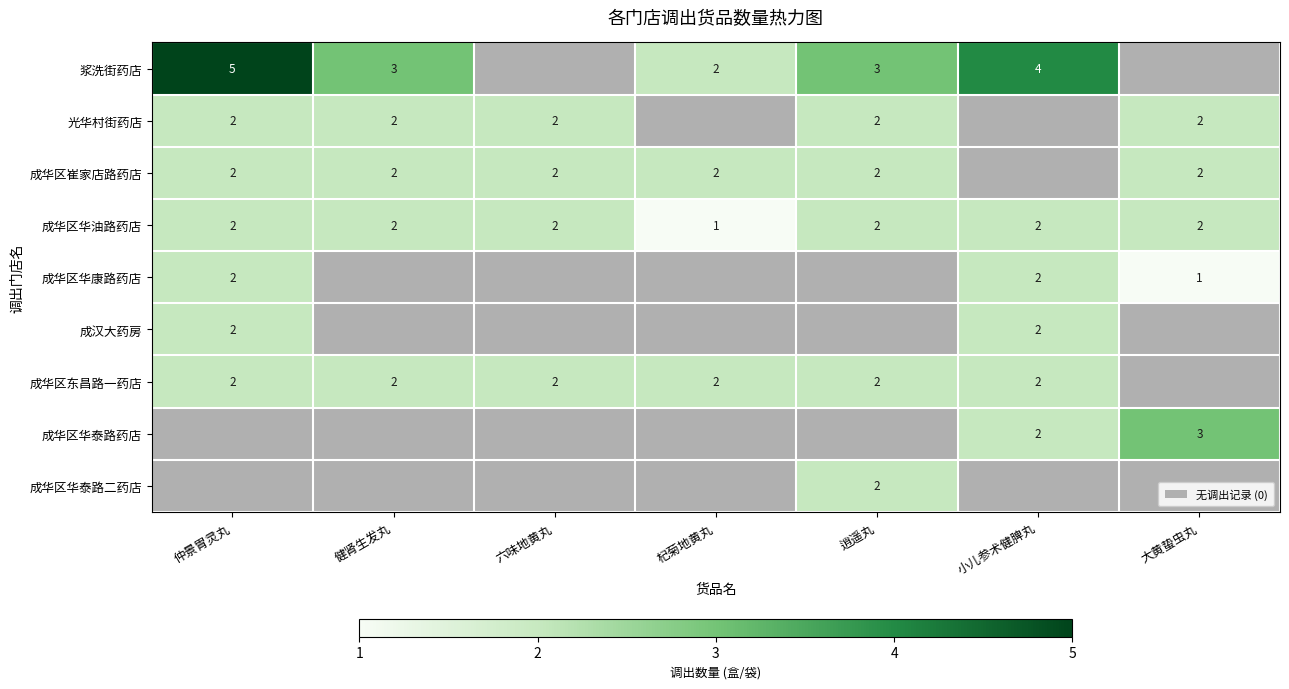

True or false: 成华区崔家店路药店 has a value of 3 at 杞菊地黄丸.

False